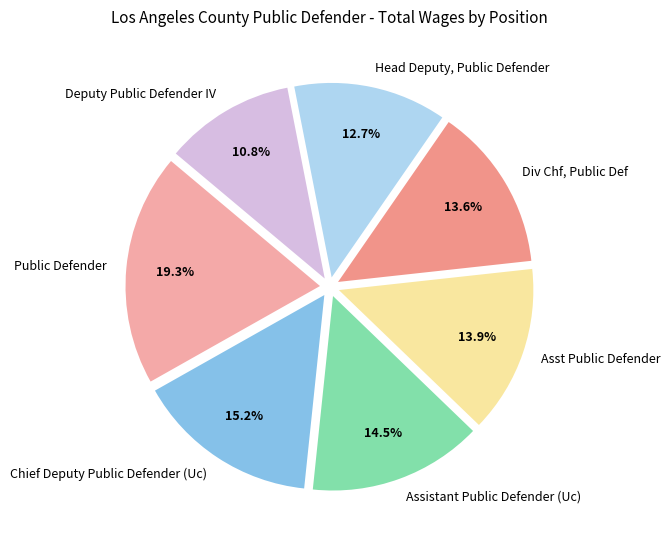

Rank the categories by value from lowest to highest.

Deputy Public Defender IV, Head Deputy, Public Defender, Div Chf, Public Def, Asst Public Defender, Assistant Public Defender (Uc), Chief Deputy Public Defender (Uc), Public Defender